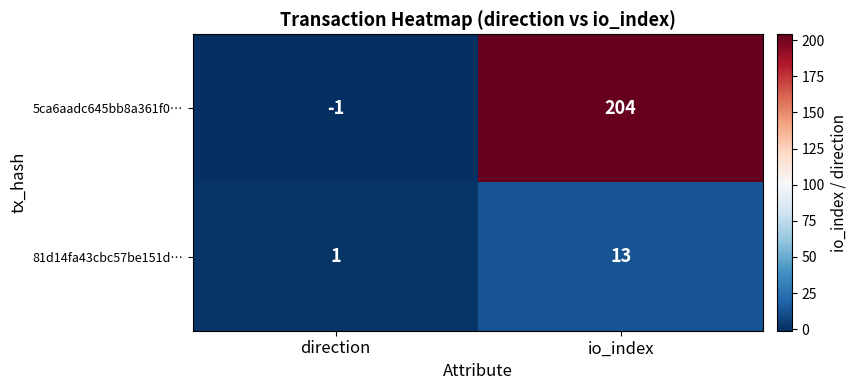

What is the greatest value displayed?

204